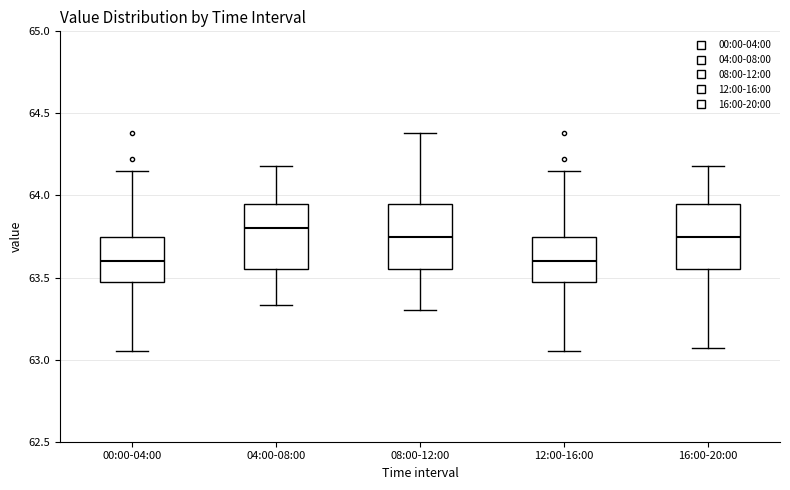

Where does the lower whisker of the box for 04:00-08:00 end on the y-axis? The values are not printed on the chart, so give them approximately, as read against the axis.

63.35